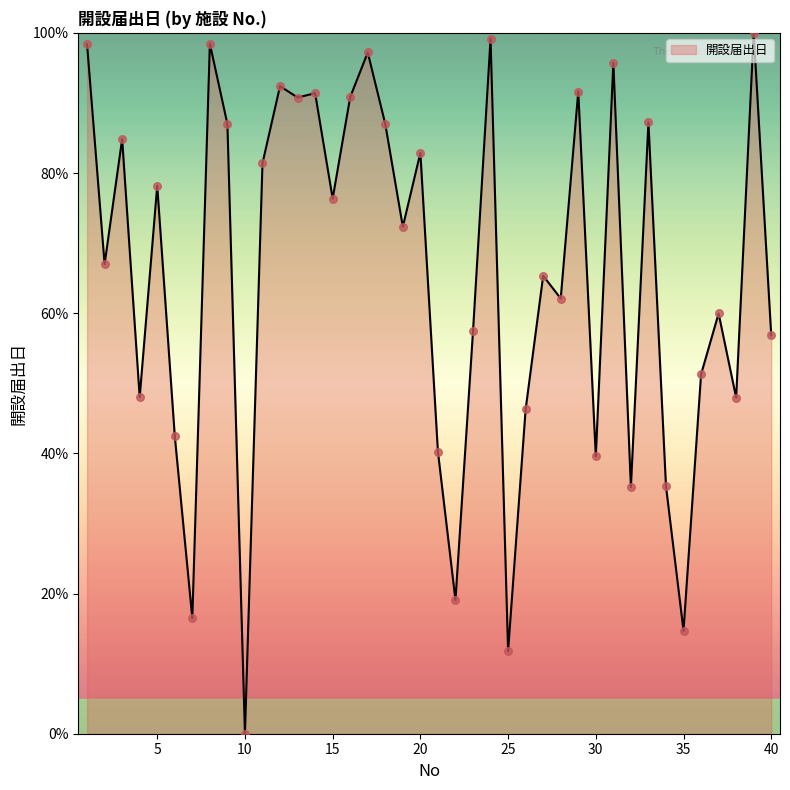

What is the greatest value displayed?

100.0